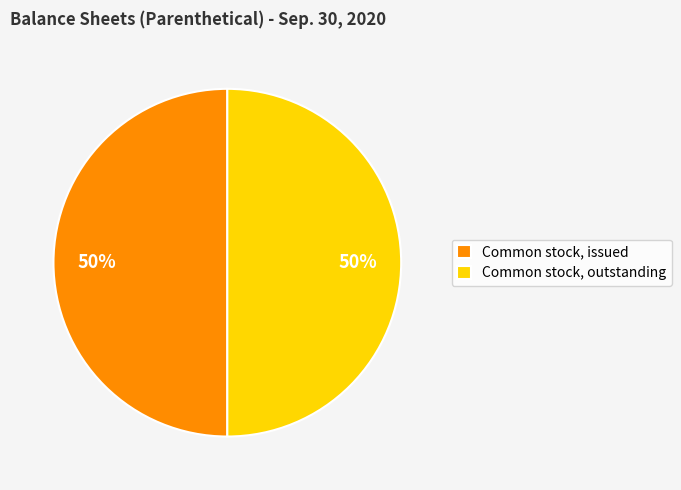

The Common stock, issued slice represents 64% of the pie. True or false?

False